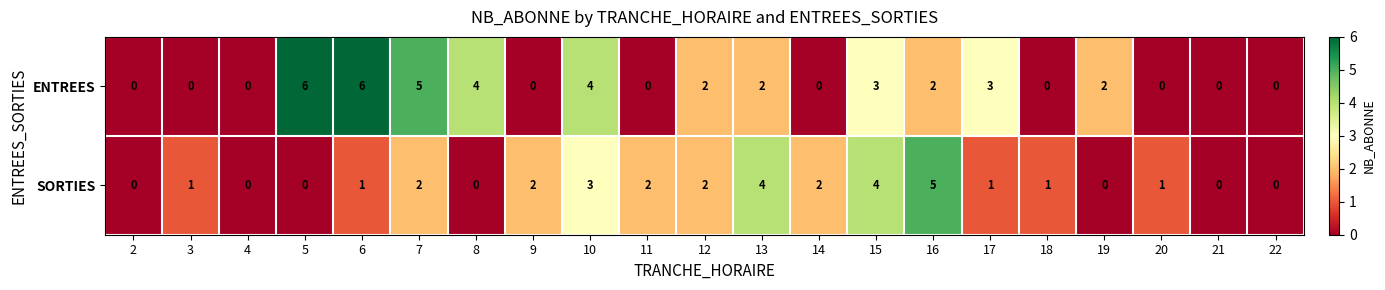

What is the sum of the ENTREES values at 7 and 9?

5